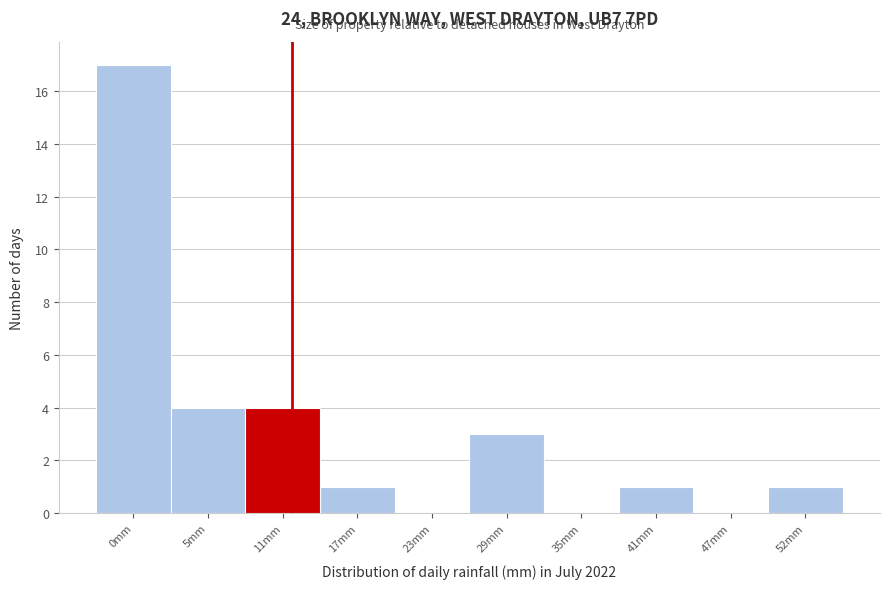

Reading left to right, list all the values displayed in this chart.

0mm=17	5mm=4	11mm=4	17mm=1	23mm=0	29mm=3	35mm=0	41mm=1	47mm=0	52mm=1